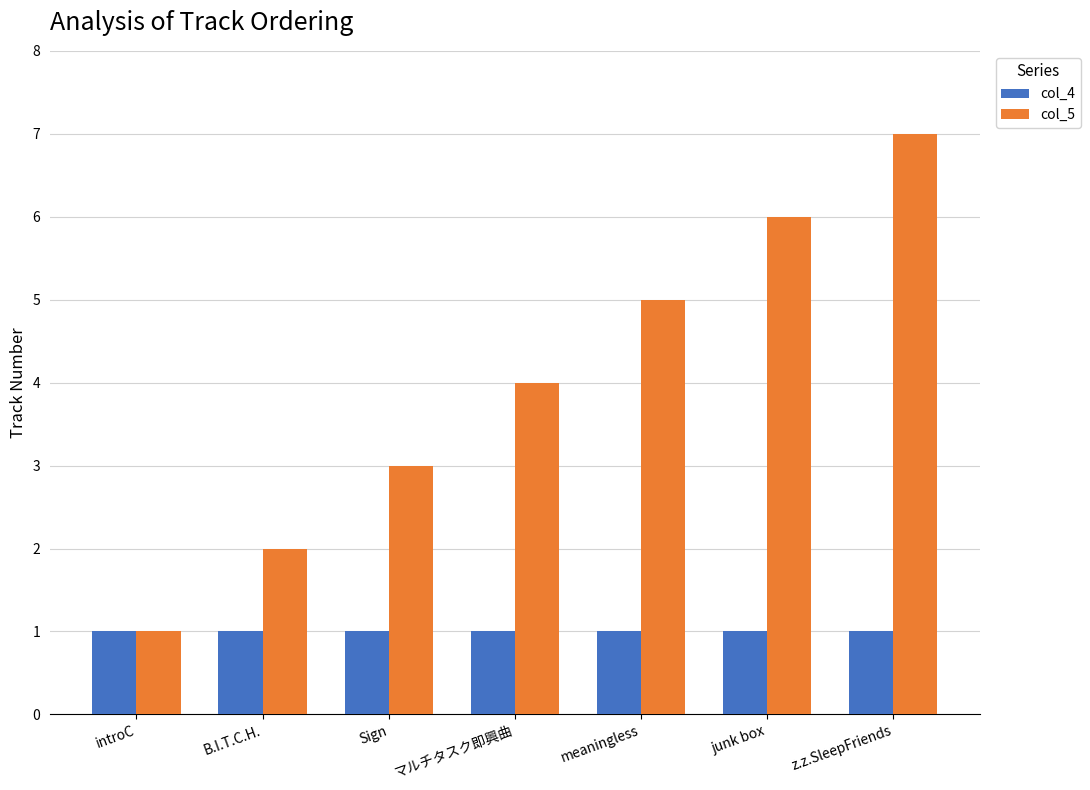

The value of col_5 at z.z.SleepFriends is 10. True or false?

False